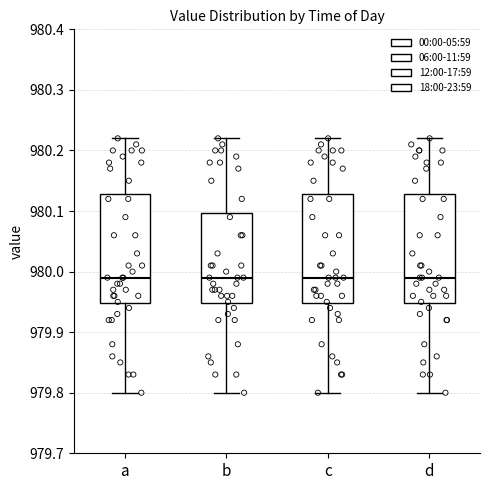

Reading left to right, transcribe this box plot: for each box, give where its median line is, the range the box spans, and where its two whiskers end, as read against the y-axis. The values are not printed on the chart, so give them approximately, as read against the axis.

a: median 979.99, box 979.95 to 980.13, whiskers 979.80 to 980.22
b: median 979.99, box 979.95 to 980.10, whiskers 979.80 to 980.22
c: median 979.99, box 979.95 to 980.13, whiskers 979.80 to 980.22
d: median 979.99, box 979.95 to 980.13, whiskers 979.80 to 980.22